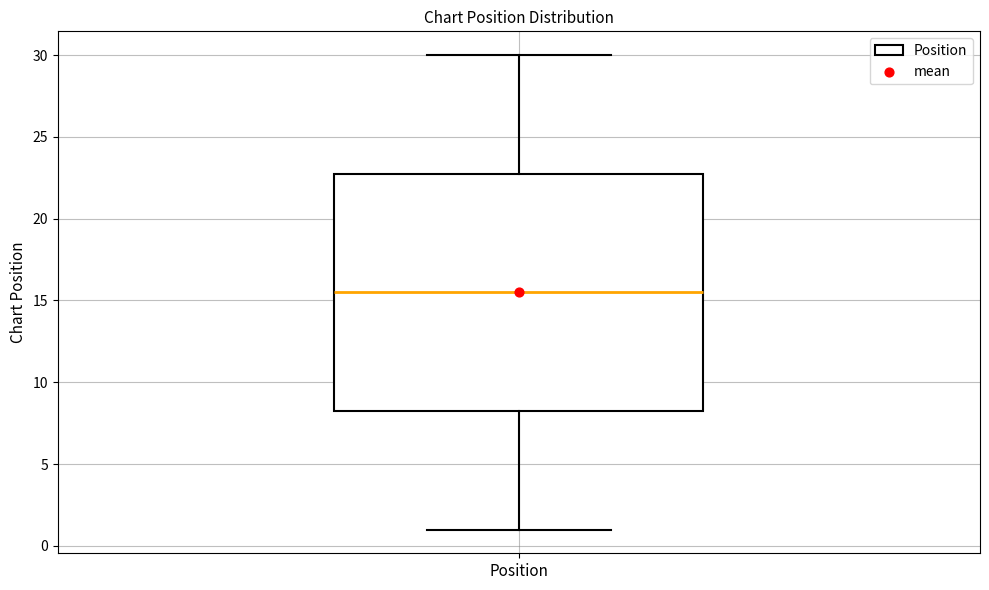

Read this box plot against the y-axis: the position of the median line, the range covered by the box, and the ends of both whiskers. The values are not printed on the chart, so give them approximately, as read against the axis.

median 15.5, box 8.5 to 23.0, whiskers 1.0 to 30.0